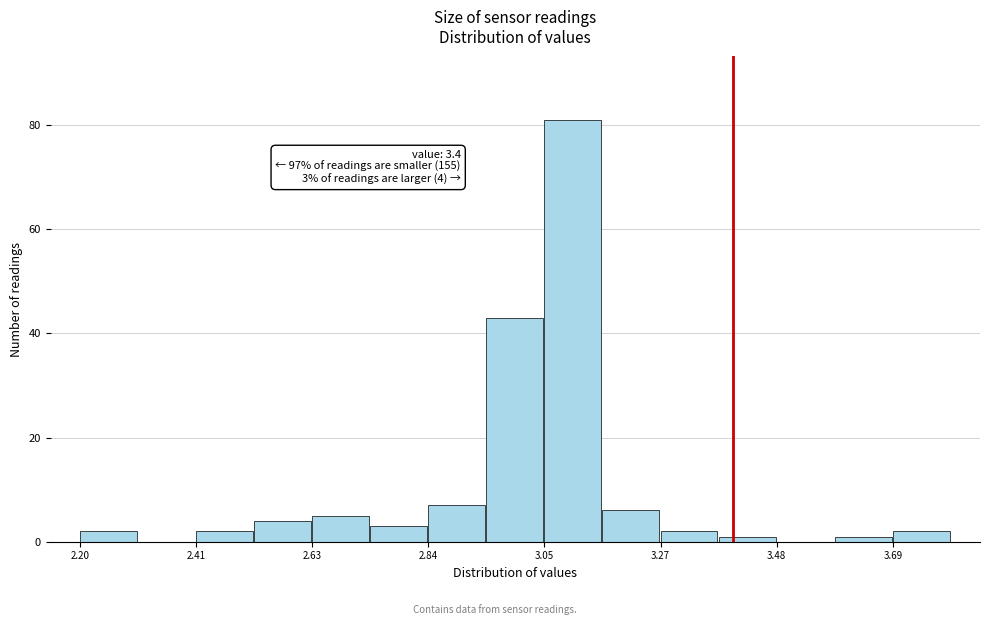

Around what value on the x-axis is the tallest bar? Give the approximate position of its centre, as read against the axis.

3.10